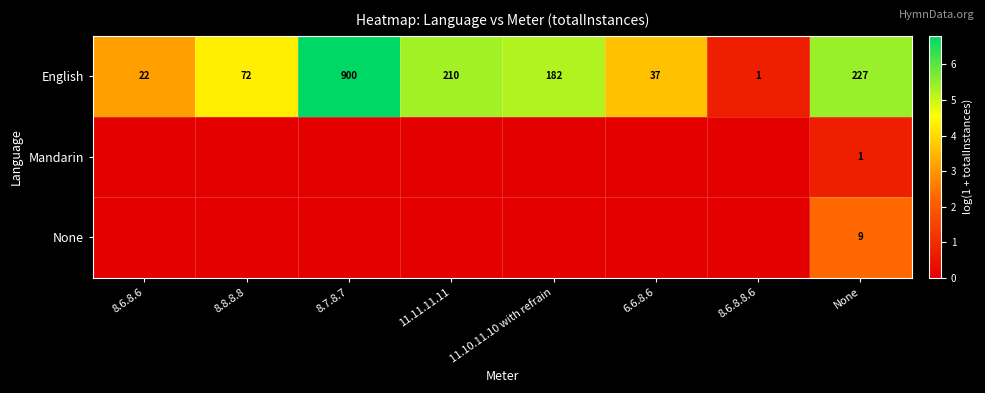

What is the sum of the English values at 11.11.11.11 and 8.6.8.8.6?

211